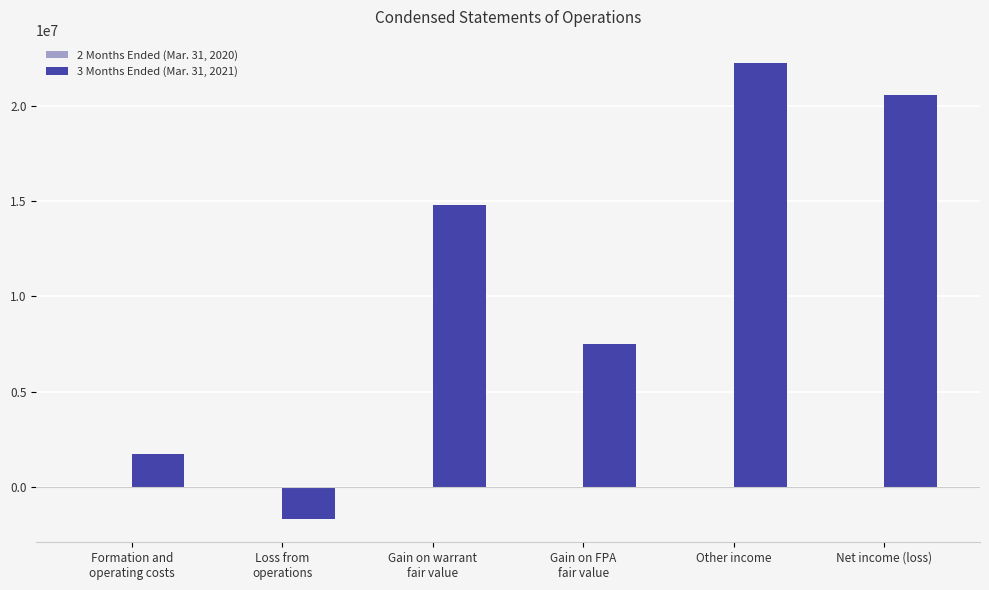

At which category is the sum across all series the highest?

Other income